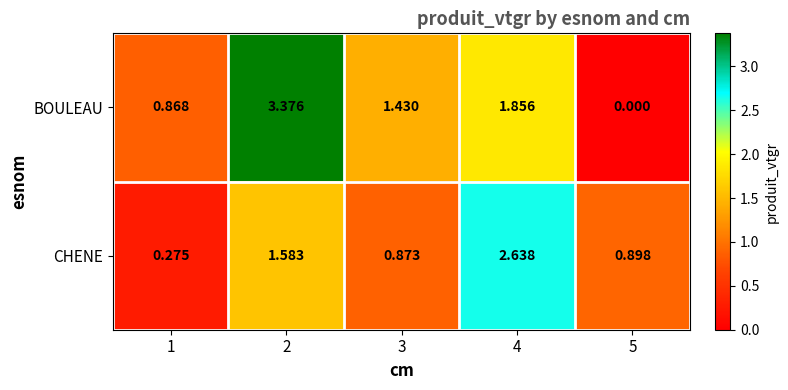

Which series changed the most between 1 and 3?

CHENE